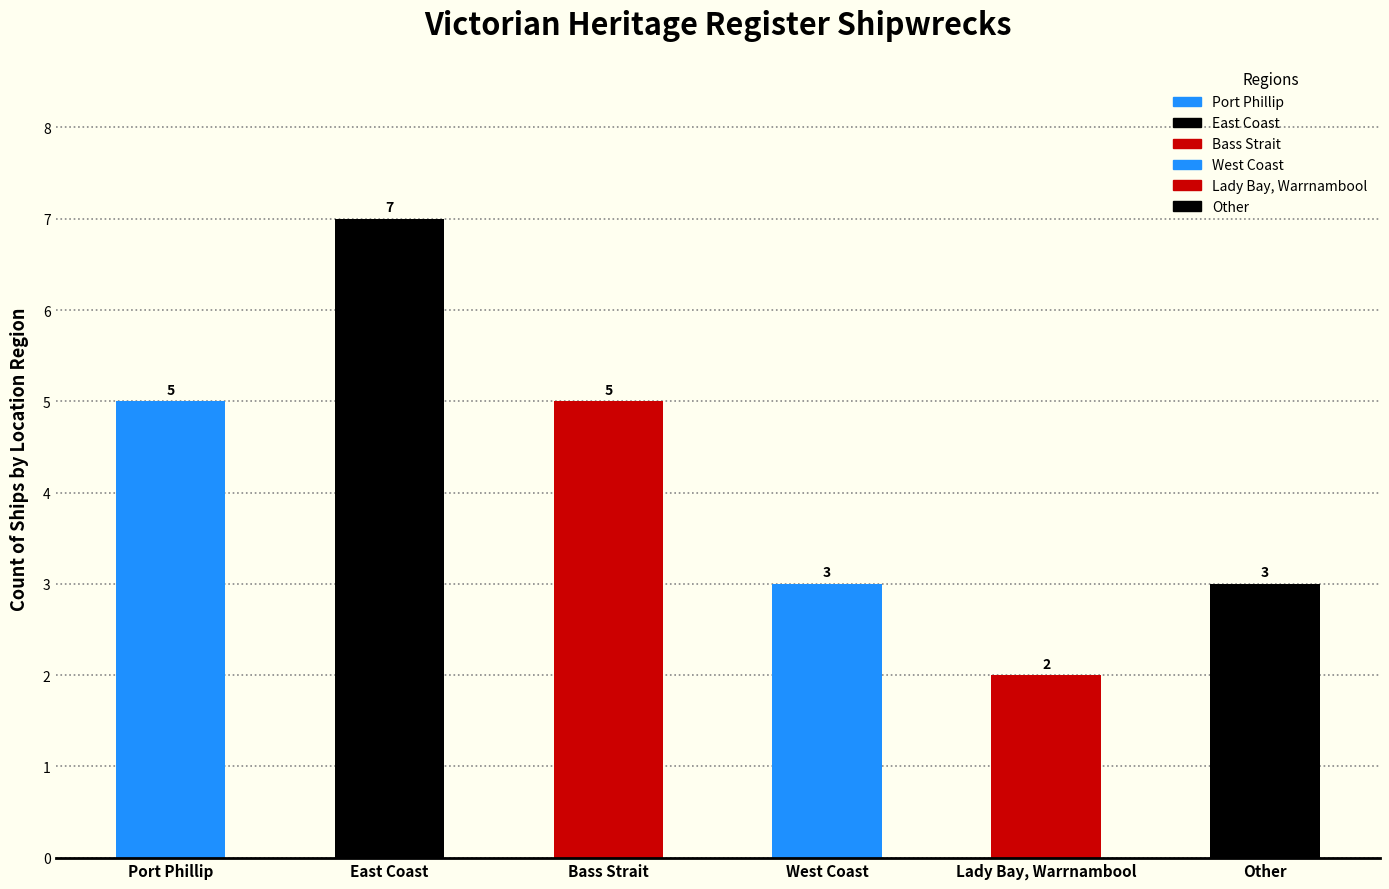

Reading left to right, what are all the values shown in this chart?

5	7	5	3	2	3